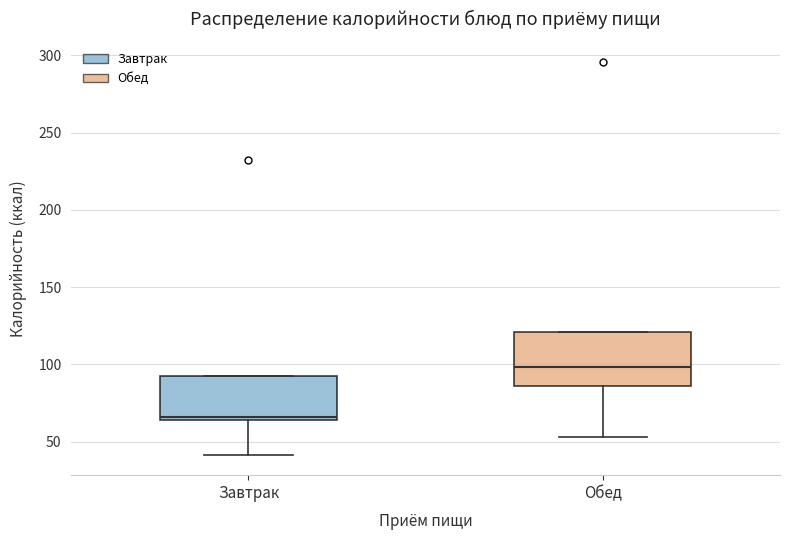

Comparing the boxes themselves (not the whiskers), which one is the tallest?

Обед